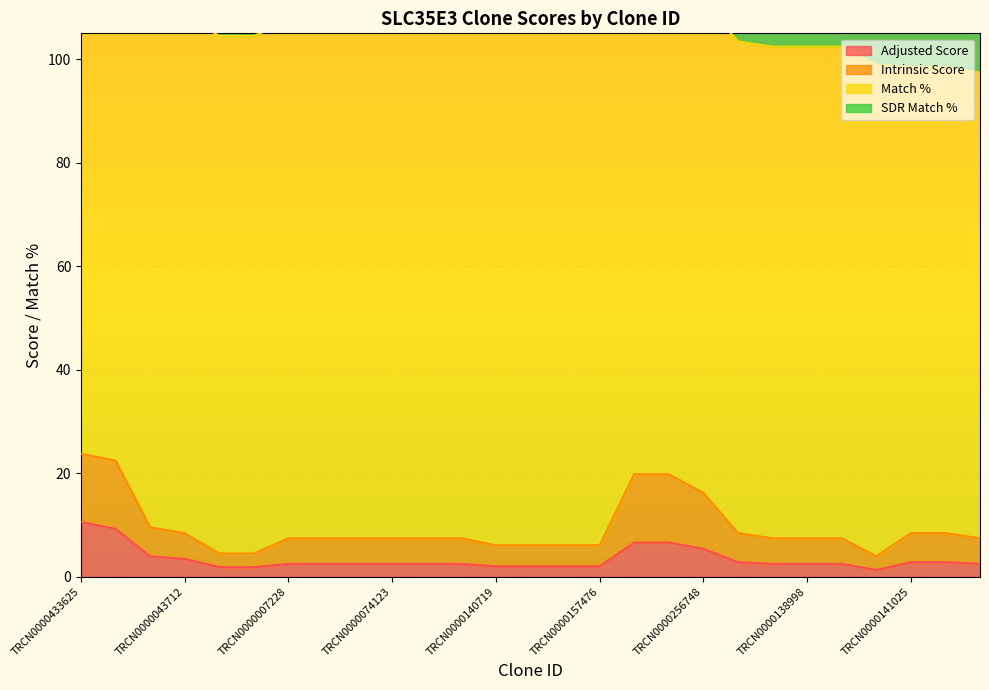

The Adjusted Score series shows 2.0 at TRCN0000157476. True or false?

True